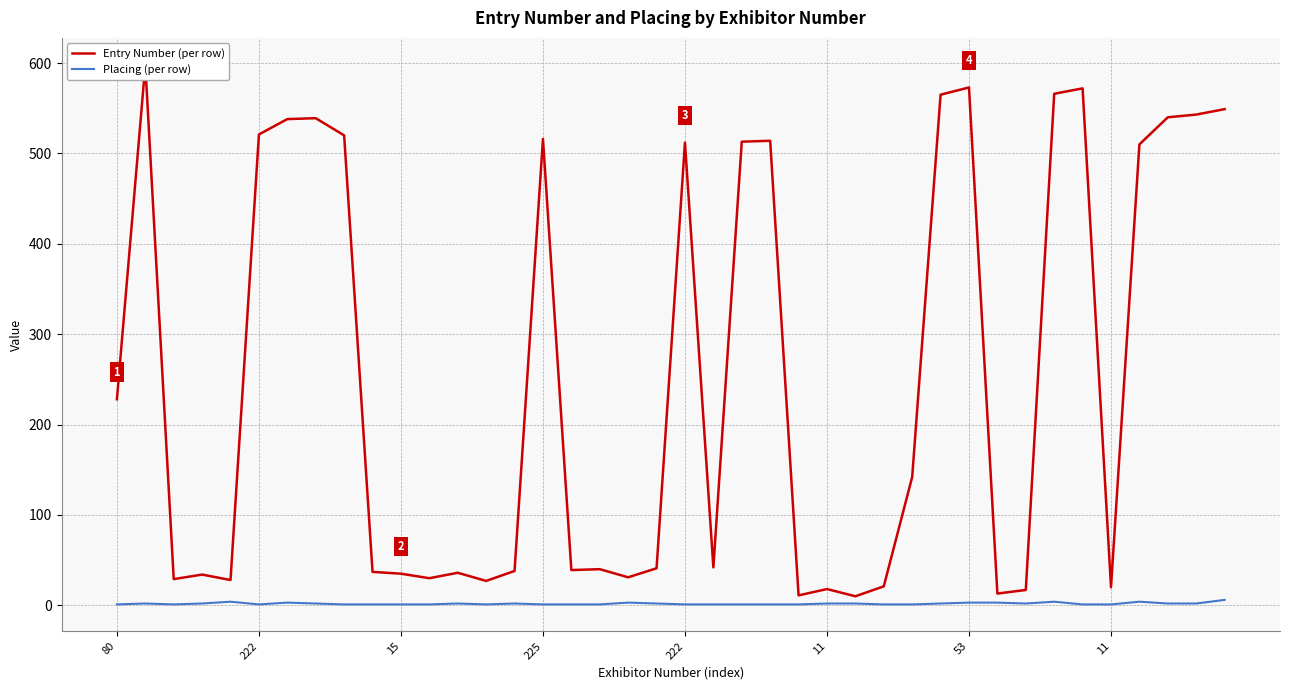

What is the average value of the Placing (per row) series?

2